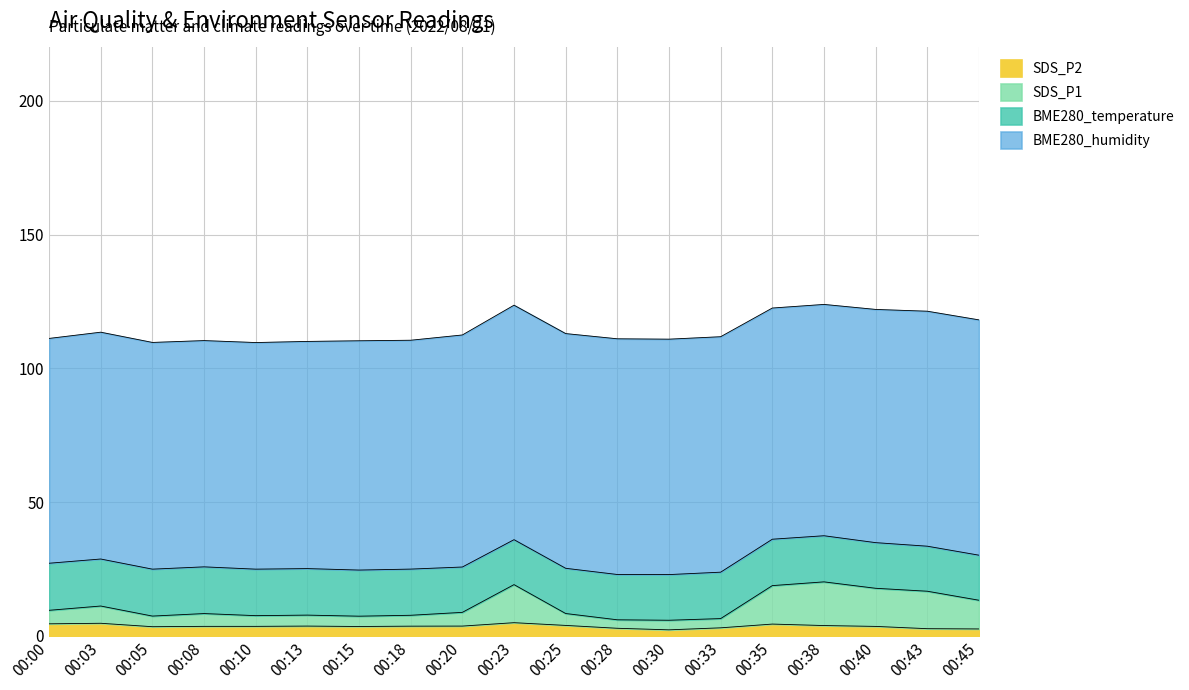

True or false: BME280_temperature and SDS_P2 intersect in this chart.

False